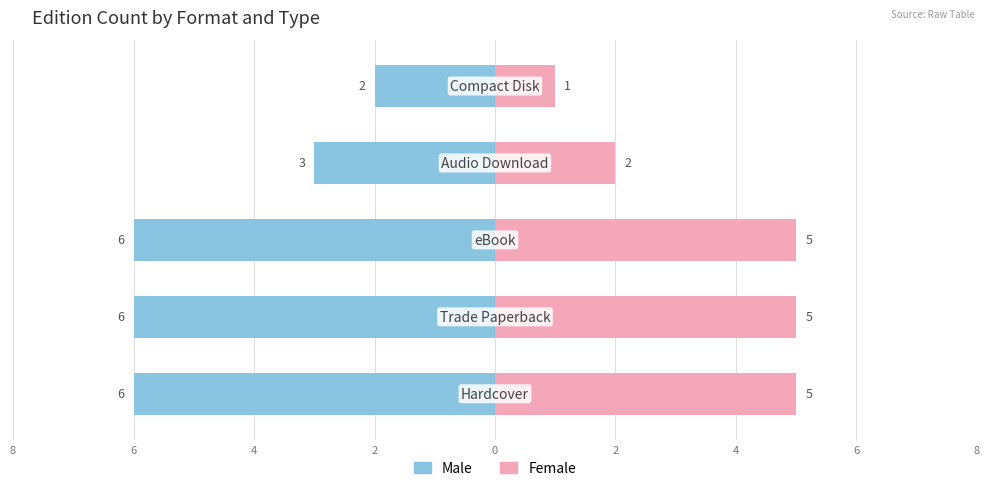

Count the number of data series in this chart.

2